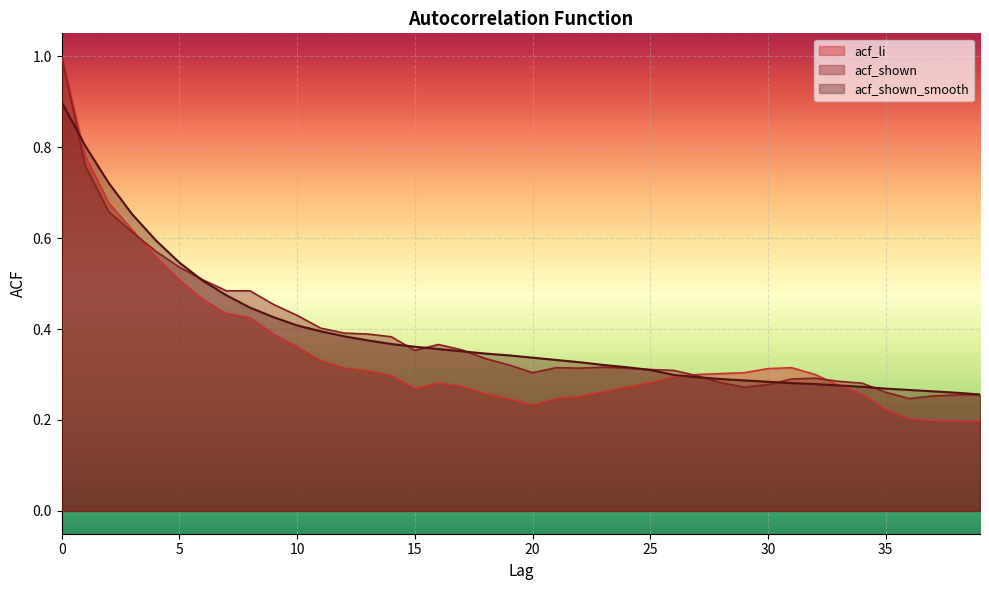

Count the acf_shown values in the range 0 to 1.

40